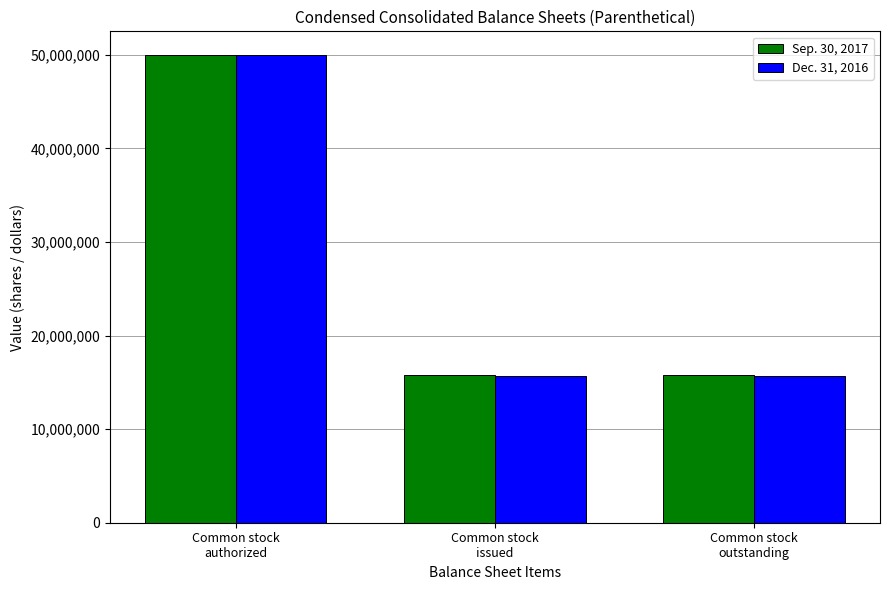

What value does the Dec. 31, 2016 series have at Common stock
issued?

15703301